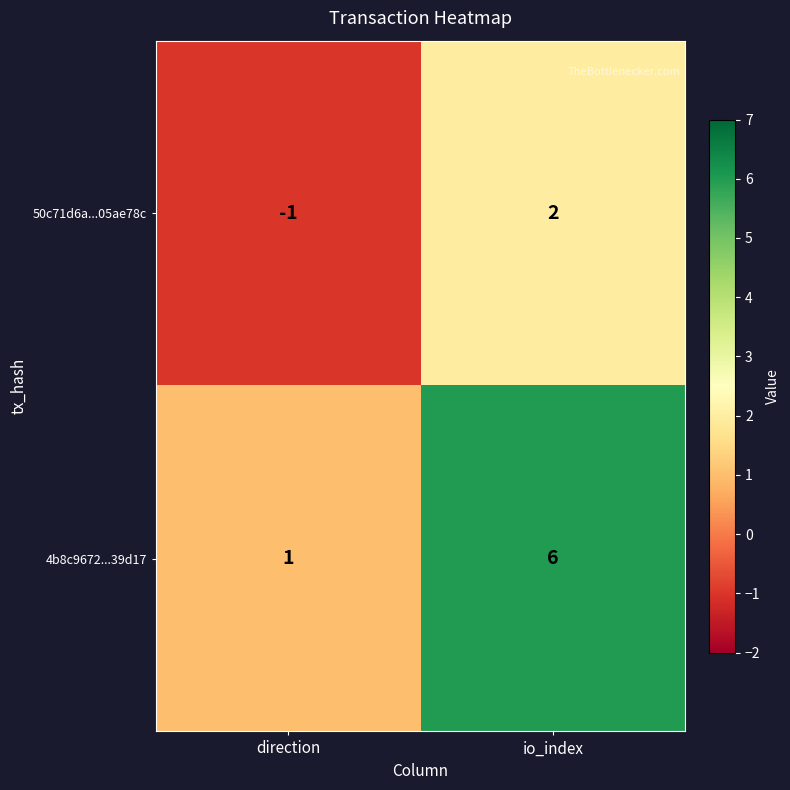

What is the sum of the 4b8c9672...39d17 values at io_index and direction?

7